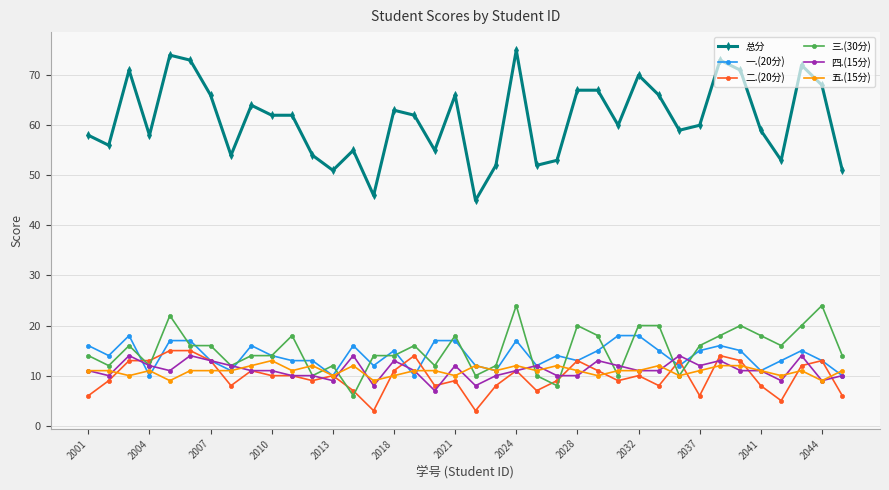

True or false: 二.(20分) has more than 1 points higher than both neighbors.

True